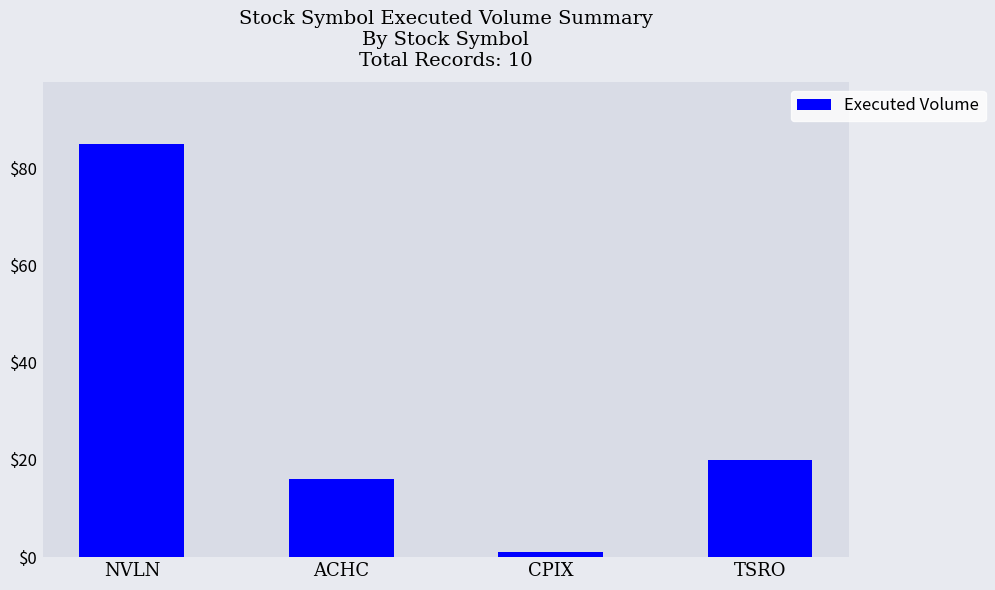

What is the label of the 4th bar from the right?

NVLN